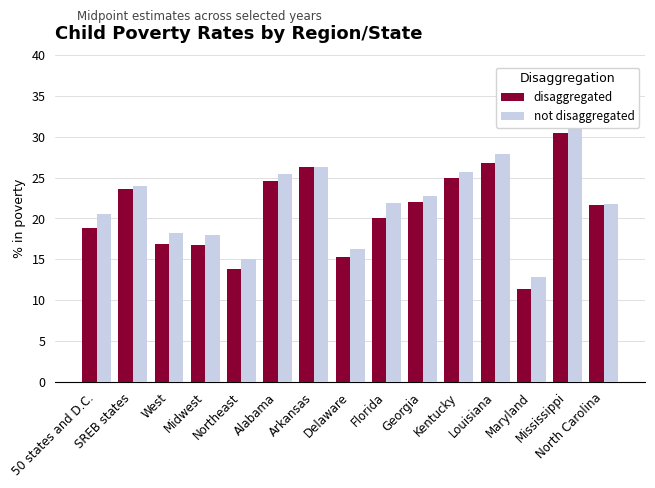

What value does the not disaggregated series have at Kentucky?

25.6